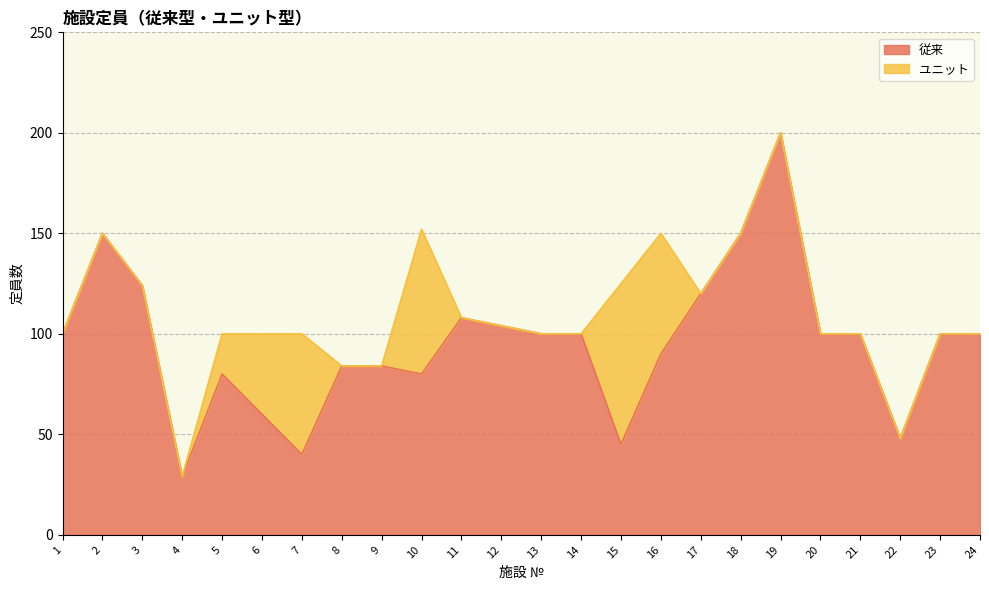

Which has a higher value, 24 or 4?

24